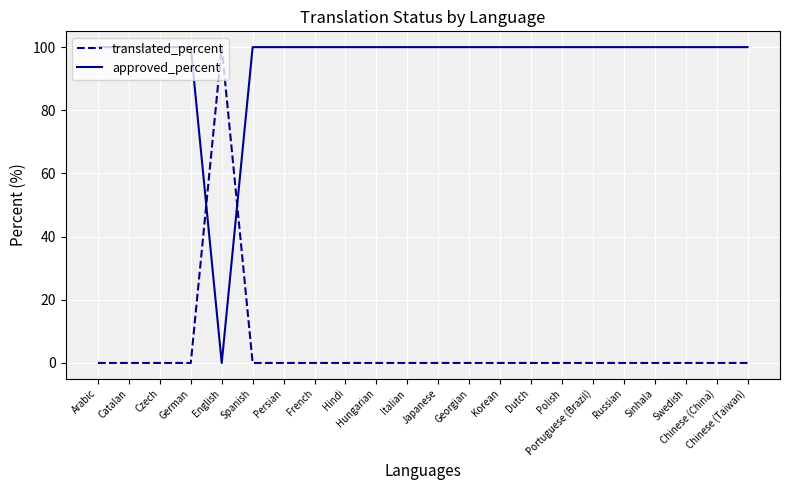

What is the total value across all series at French?

100